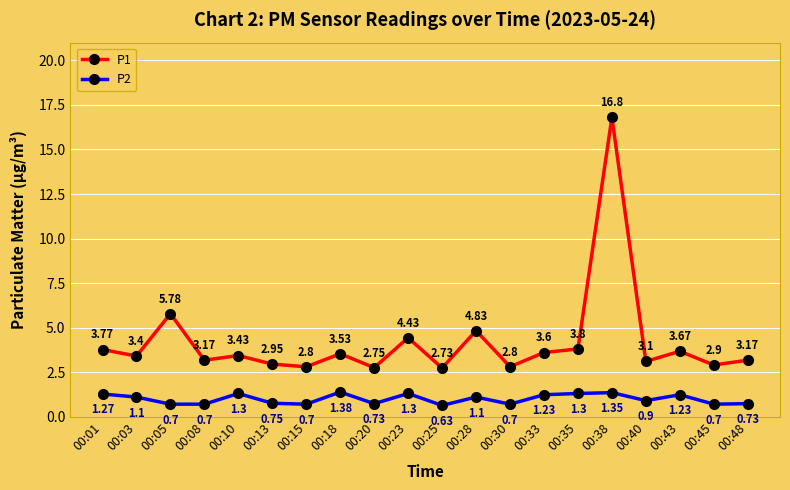

What are all the series names shown in the legend?

P1, P2